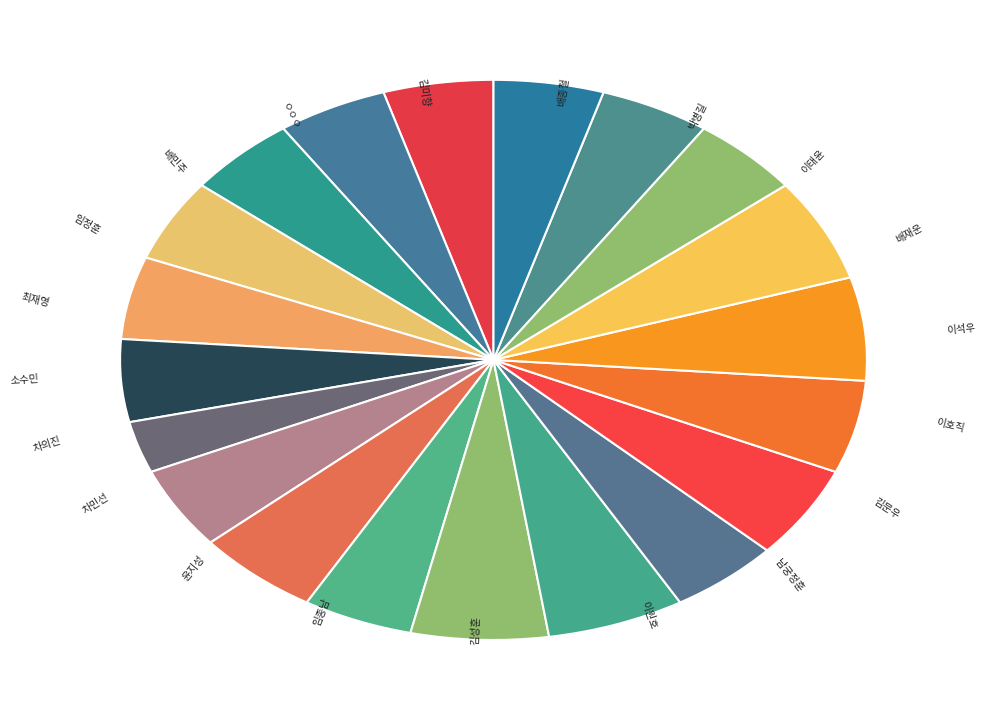

How many slices are in this pie chart?

20